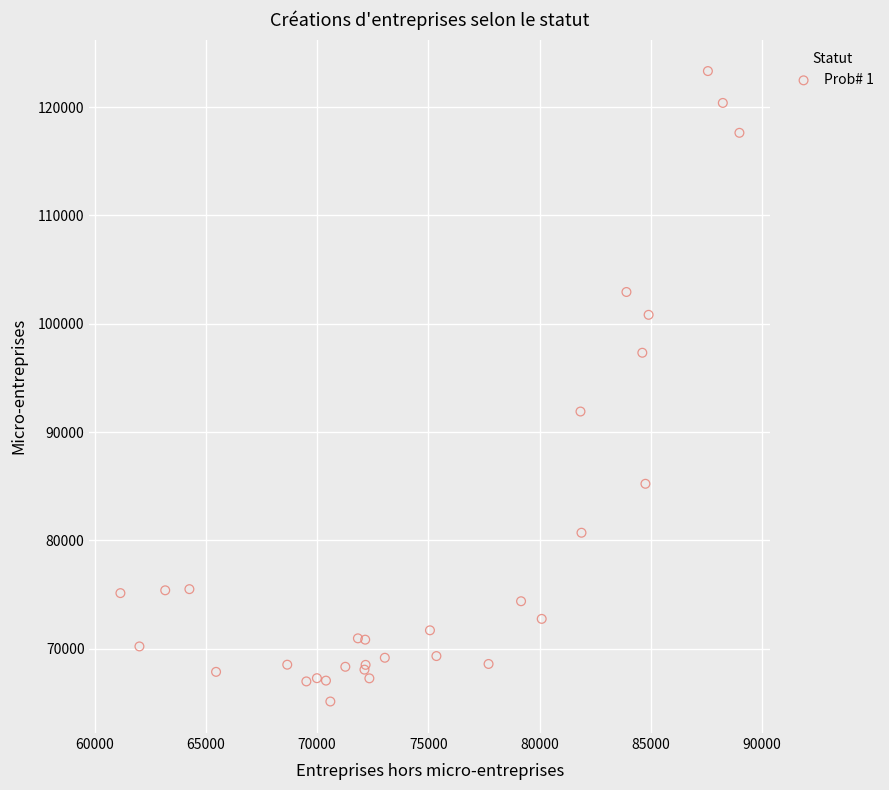

What Y value in the scatter plot is closest to 94227?

91898